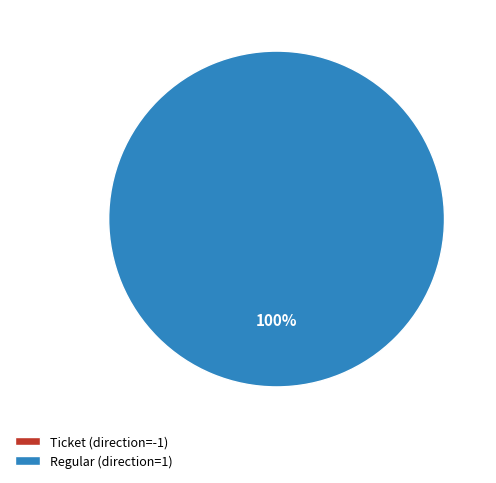

To the nearest percent, what is the average slice percentage?

50%